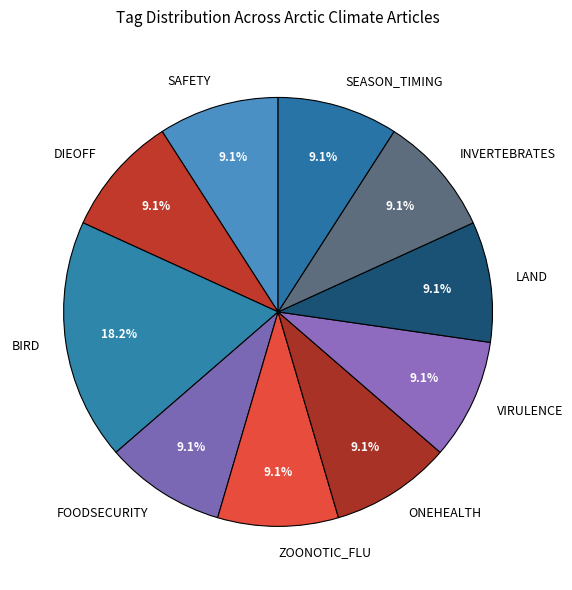

What percentage is NOT represented by DIEOFF?

90.9%